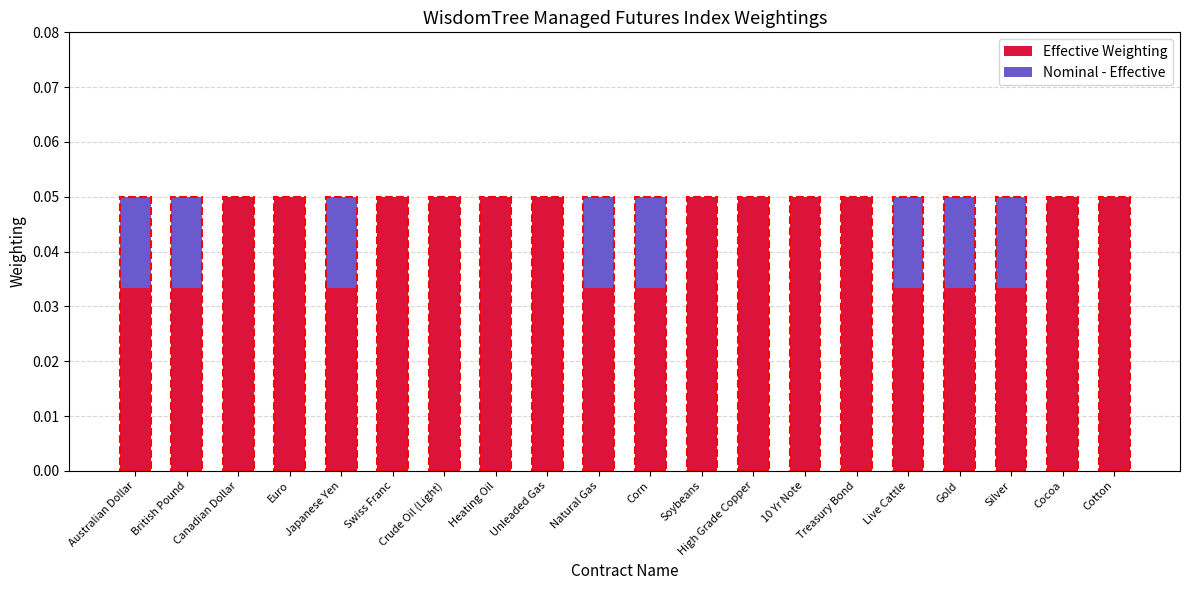

List the series in order of their peak value, highest first.

Effective Weighting, Nominal - Effective